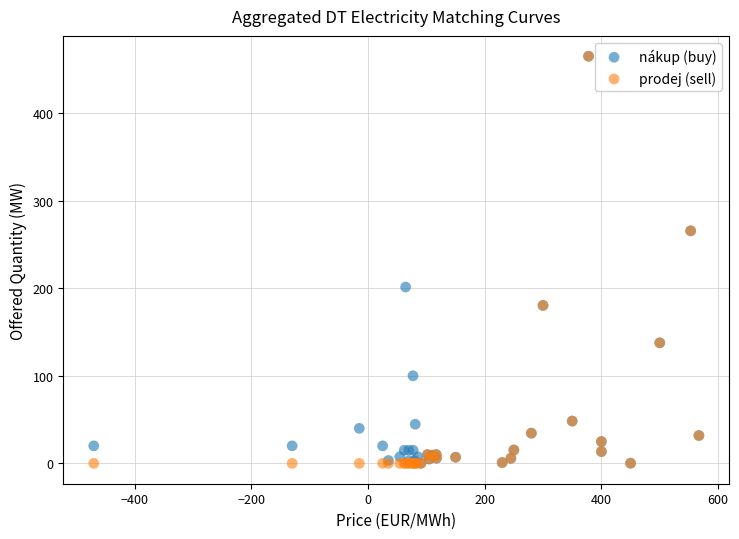

What are all the series names shown in the legend?

nákup (buy), prodej (sell)